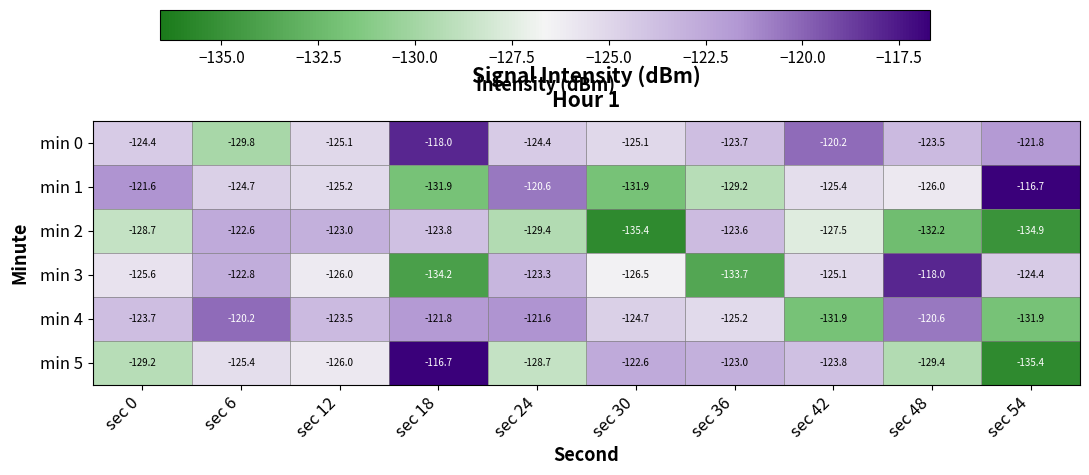

Rank the series at sec 36 from highest to lowest value.

min 5, min 2, min 0, min 4, min 1, min 3